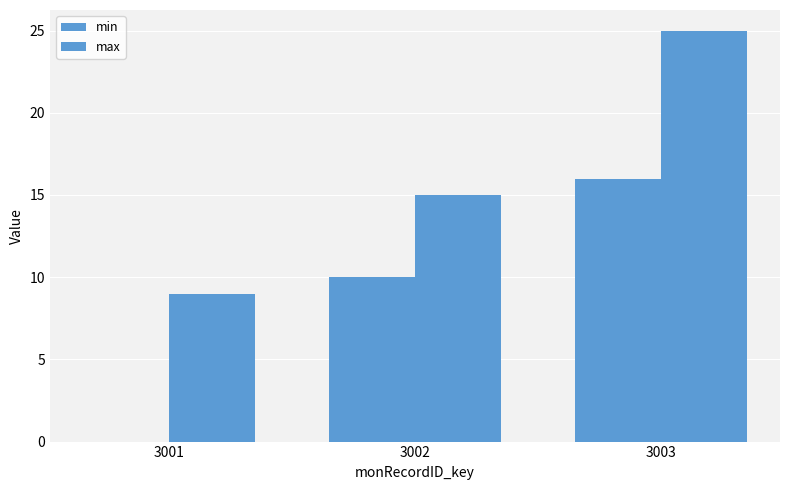

How many groups of bars are there?

3